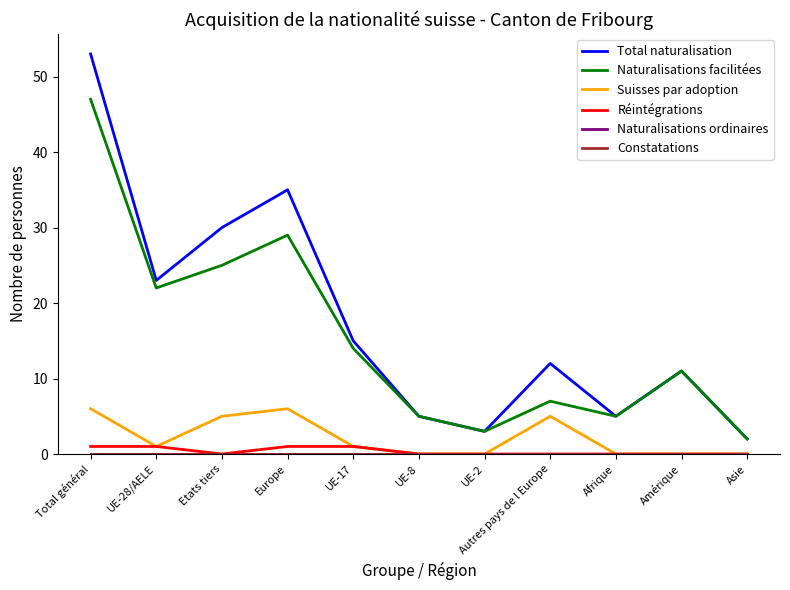

In Total naturalisation, how many points are higher than both neighbors (excluding endpoints)?

3